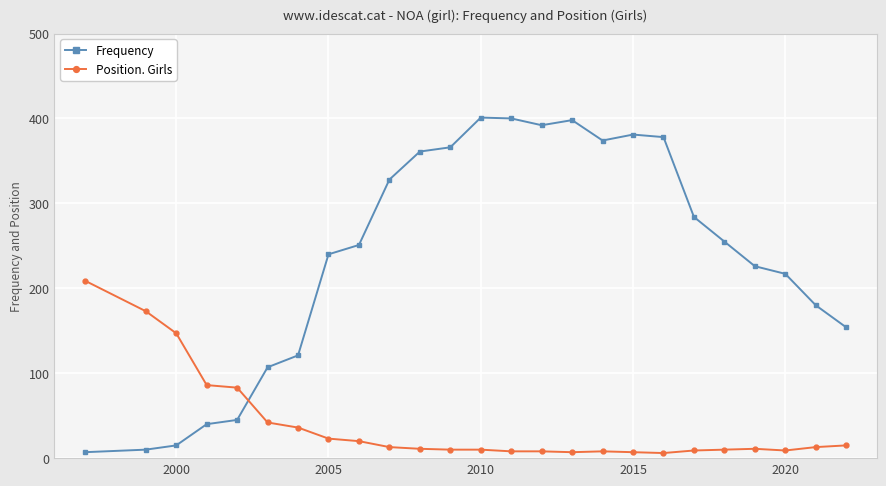

What is the value of the Position. Girls point at the 25th from the left?

15